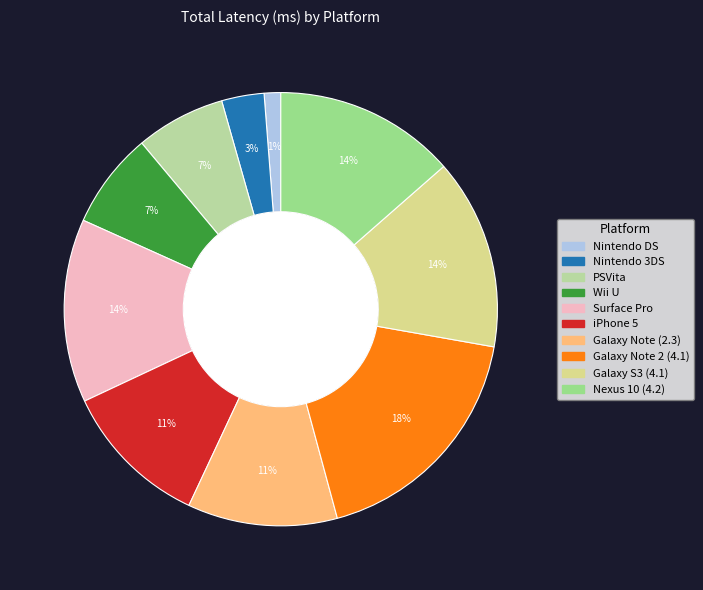

What percentage is the Nintendo DS slice, to the nearest percent?

1%